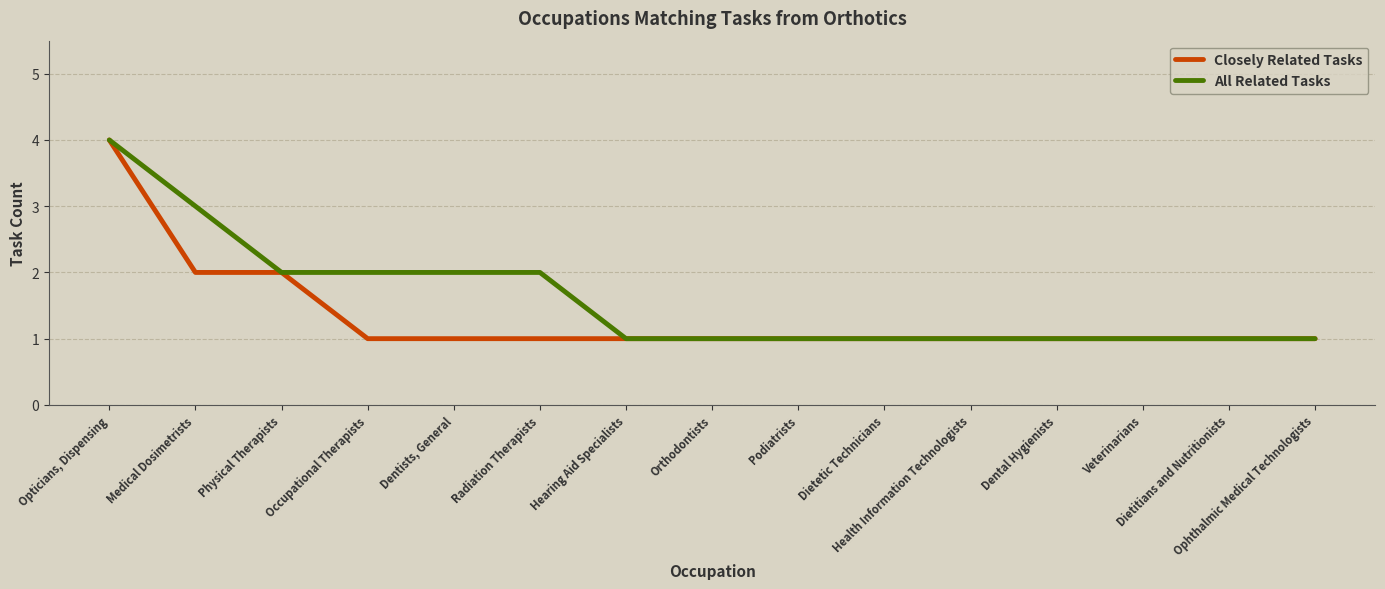

Read the All Related Tasks value at Medical Dosimetrists.

3